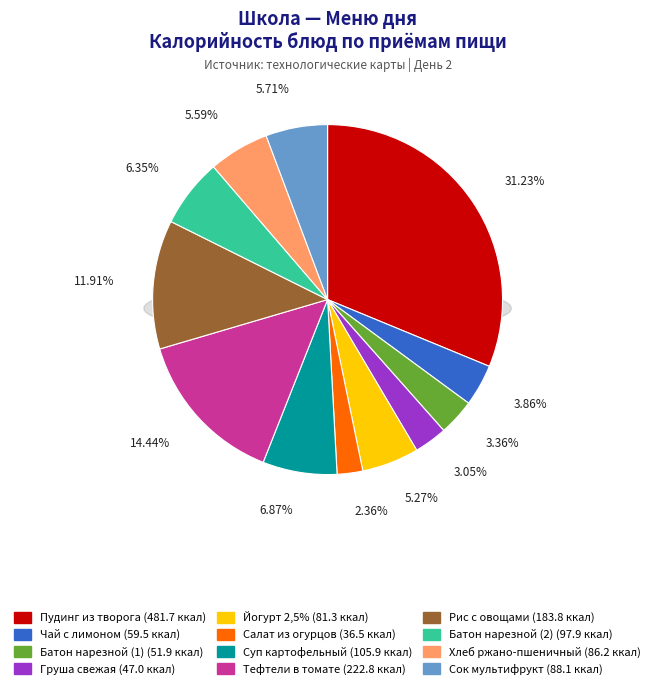

To the nearest percent, what portion does Йогурт м.д.ж. 2,5% represent?

5%